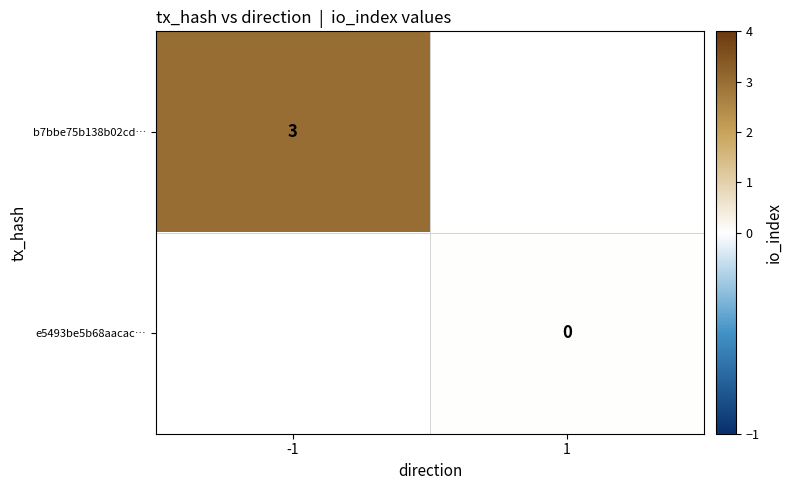

Is it true that b7bbe75b138b02cd… equals 2 at -1?

False